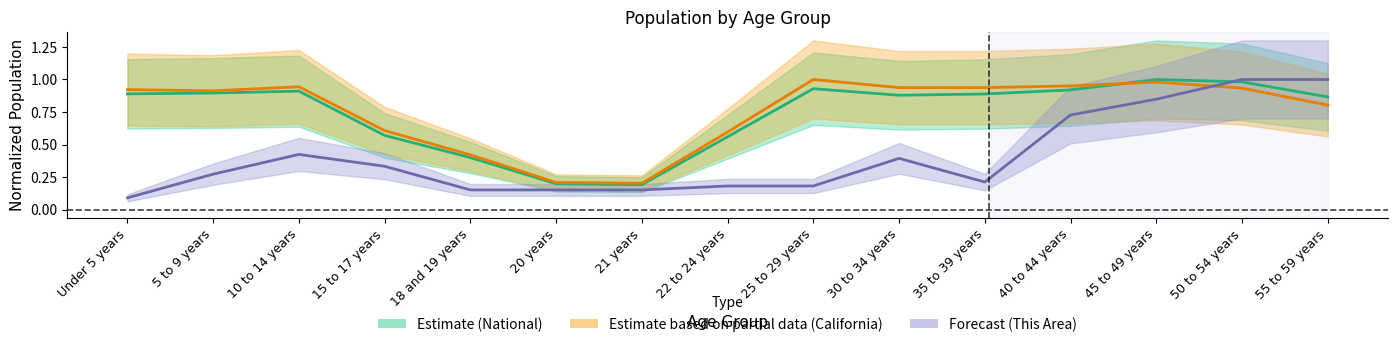

Where do This Area and California first cross each other?

45 to 49 years and 50 to 54 years